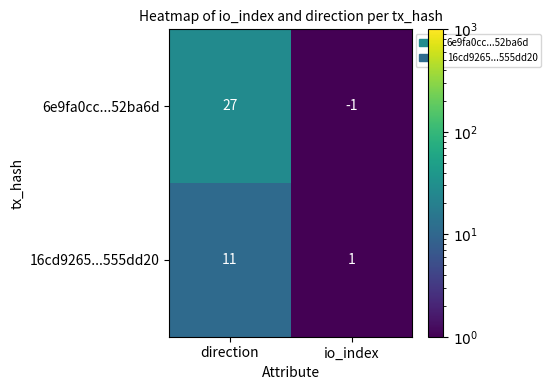

True or false: 6e9fa0cc...52ba6d has a value of 37 at direction.

False